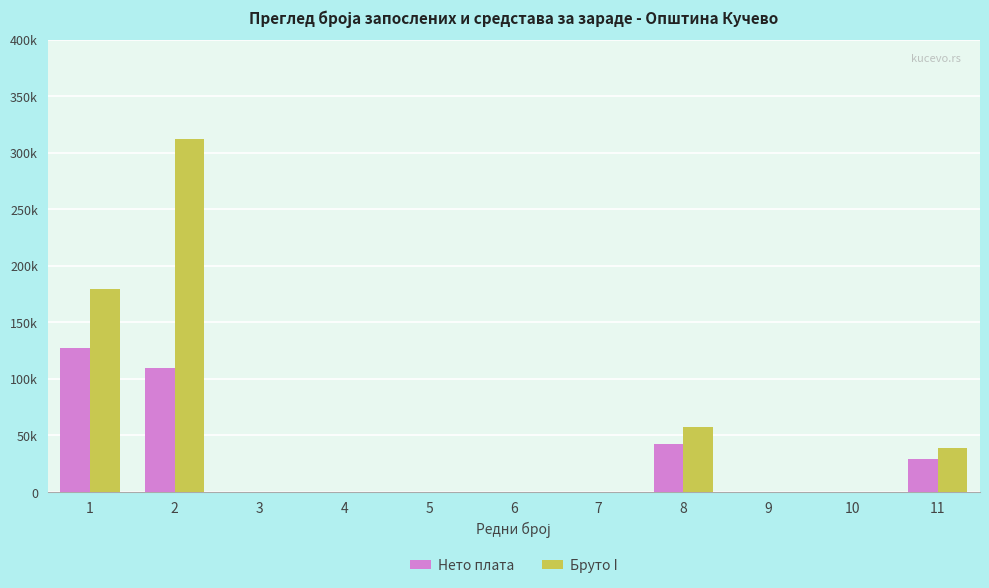

What are all the series names shown in the legend?

Нето плата, Бруто I